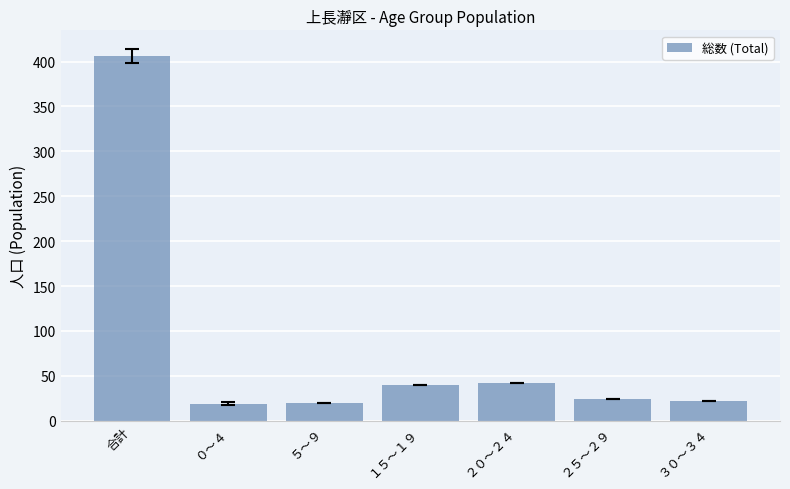

Are the bars grouped side by side (vs. stacked)?

No